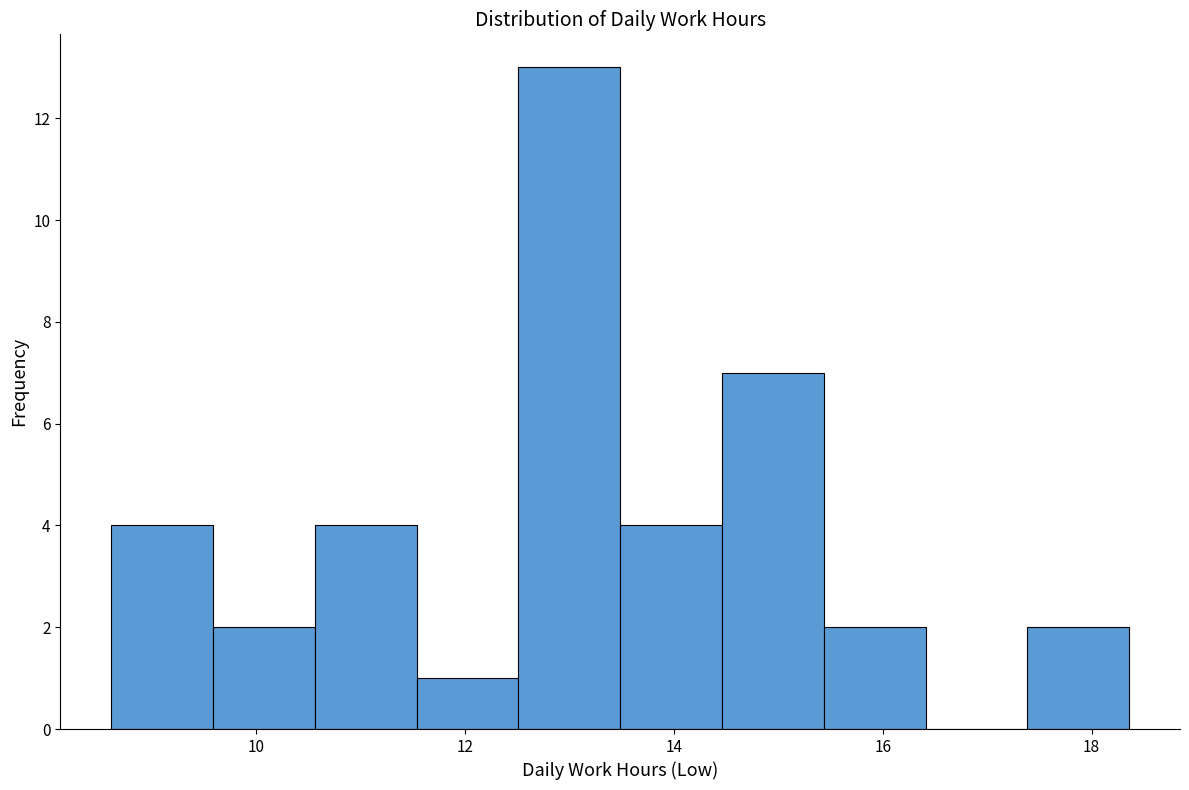

Over which range of the x-axis is the bar tallest?

12.6 to 13.4